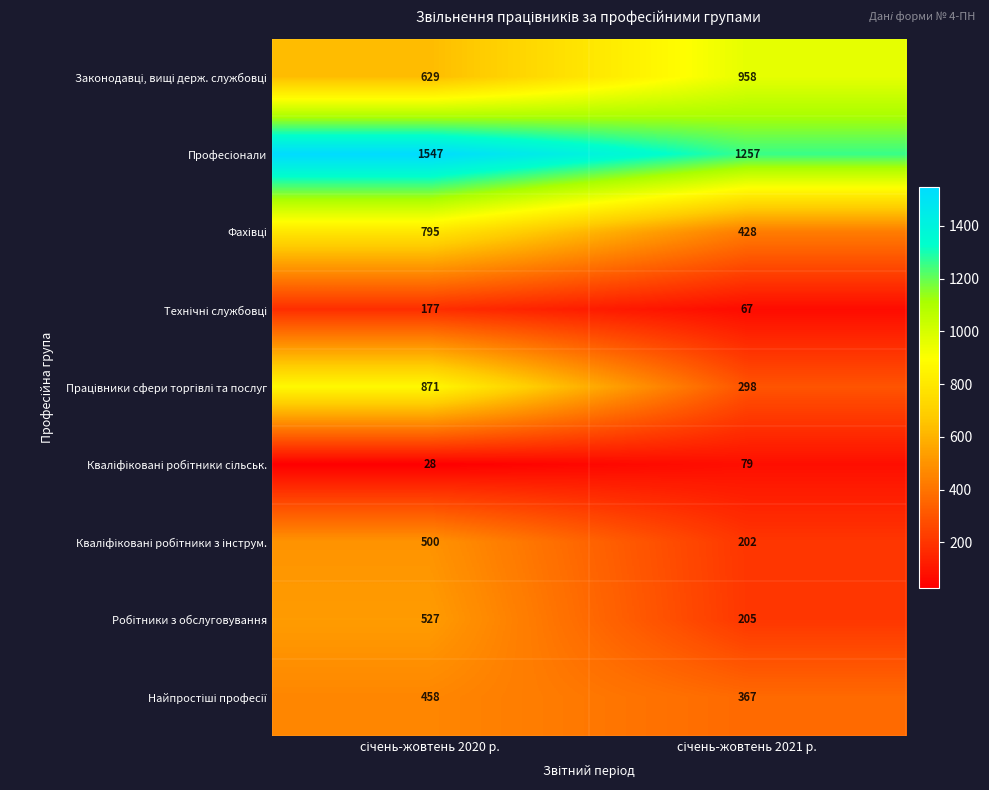

What is the greatest value displayed?

1547